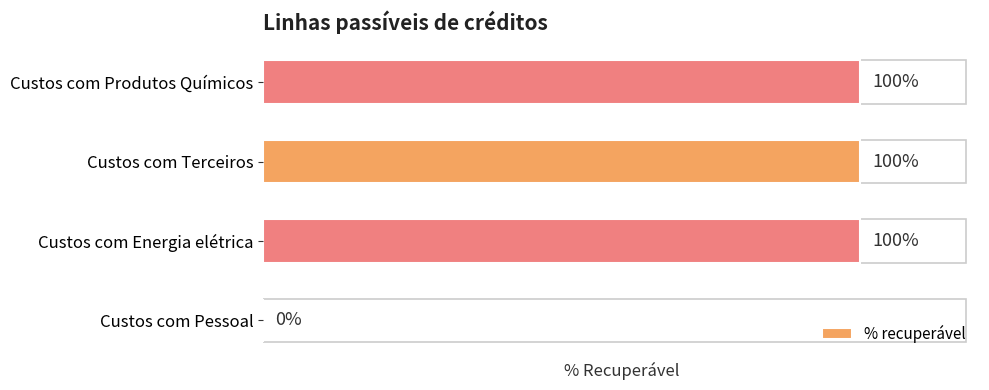

Are the bars horizontal?

Yes